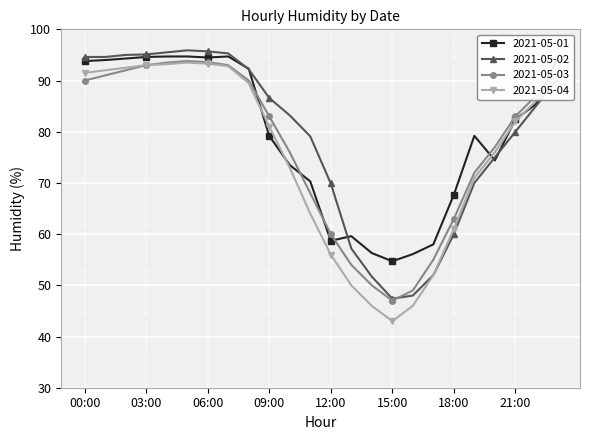

At how many categories does at least one series exceed 51?

24